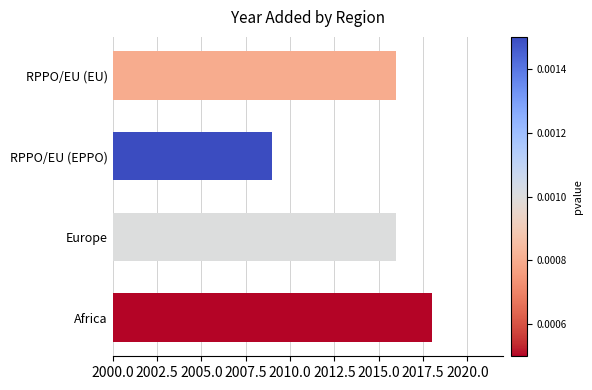

Reading bottom to top, extract all data points from this chart.

2018	2016	2009	2016